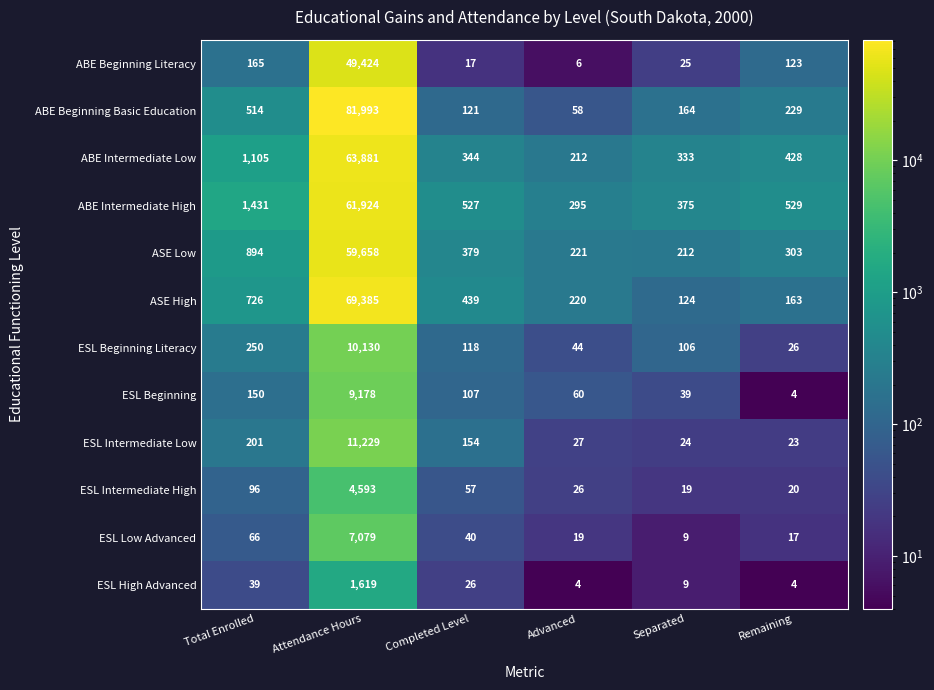

What is the greatest value displayed?

81993